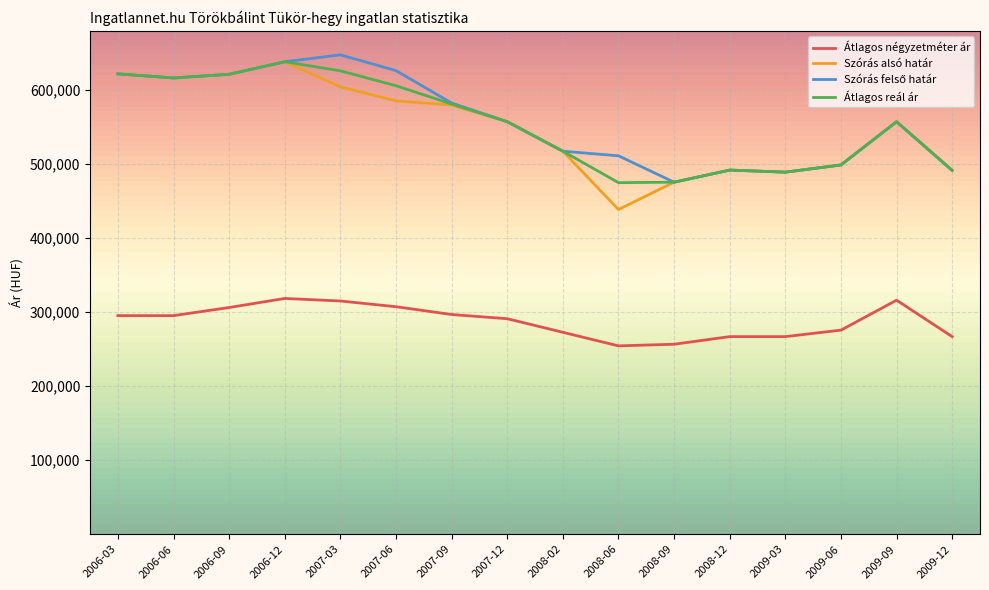

True or false: Átlagos reál ár has more than 1 interior local peaks.

True